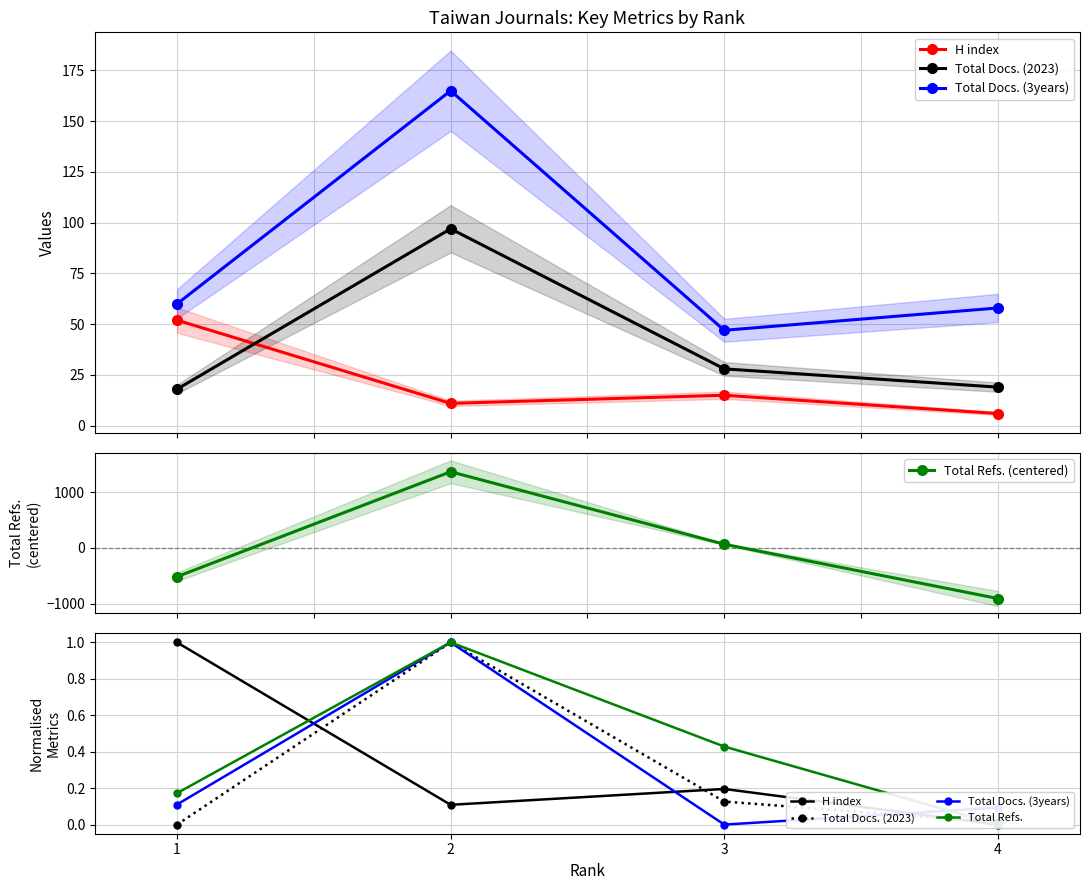

True or false: Total Docs. (2023) has a value of 0.0 at 4.

True